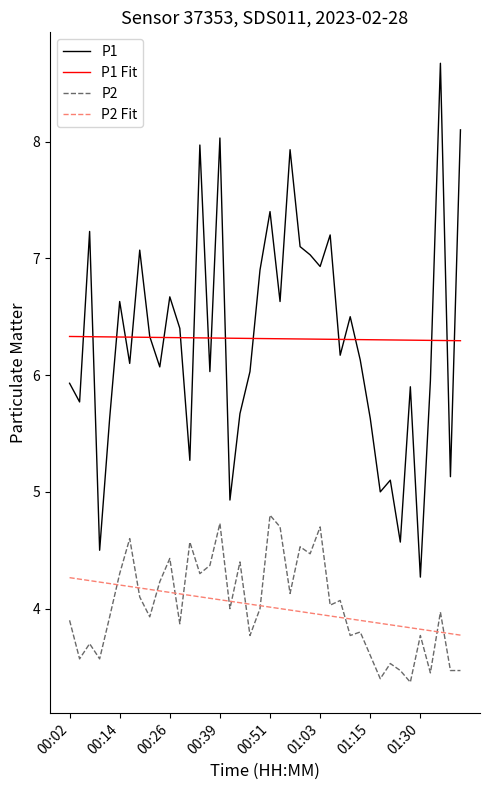

What is the lowest value of the P2 Fit series?

3.8